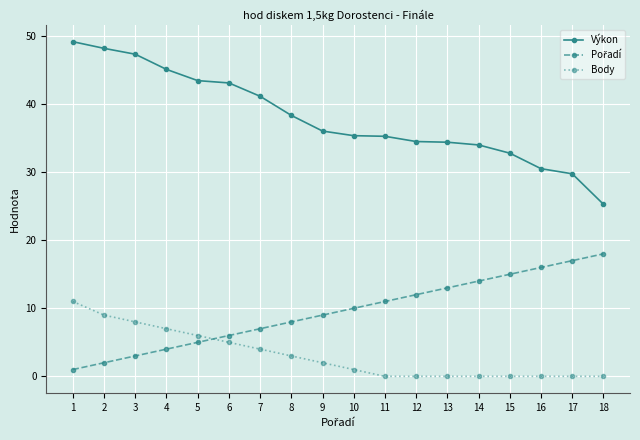

How many values in the Výkon series exceed 36?

9